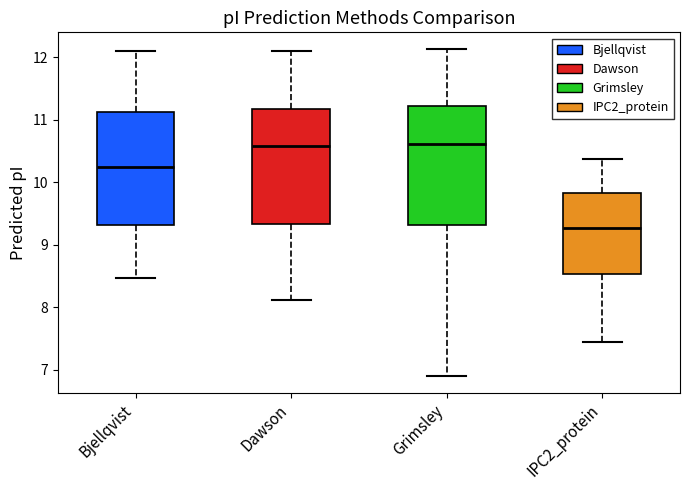

Where does the lower whisker of the box for IPC2_protein end on the y-axis? The values are not printed on the chart, so give them approximately, as read against the axis.

7.4